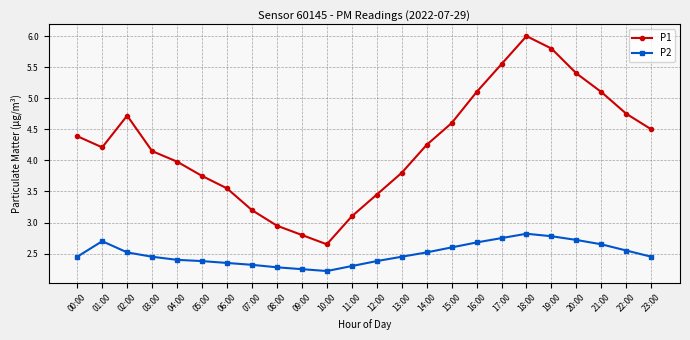

Count the number of data series in this chart.

2